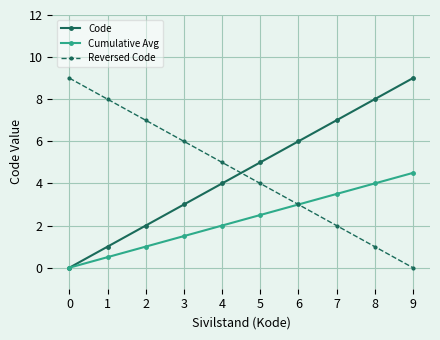

The Reversed Code series shows 3.0 at 6. True or false?

True